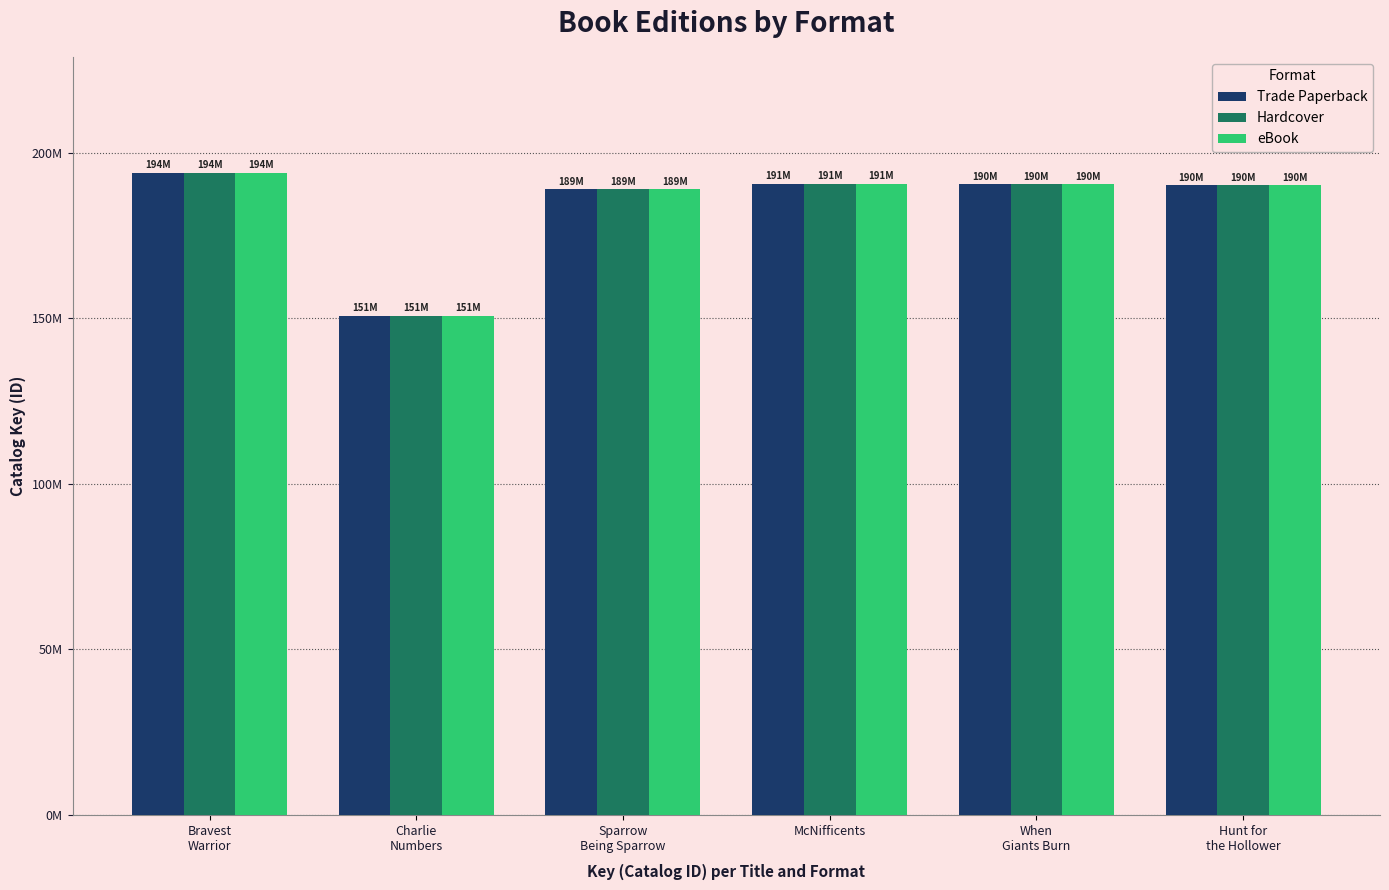

What are all the series names shown in the legend?

Trade Paperback, Hardcover, eBook